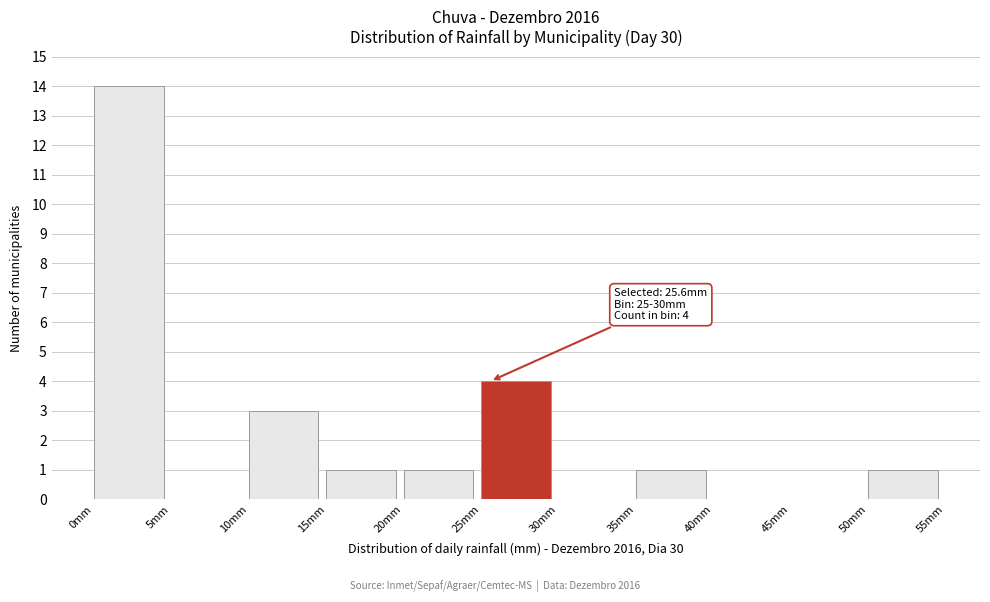

Over which range of the x-axis is the bar tallest?

0 to 5